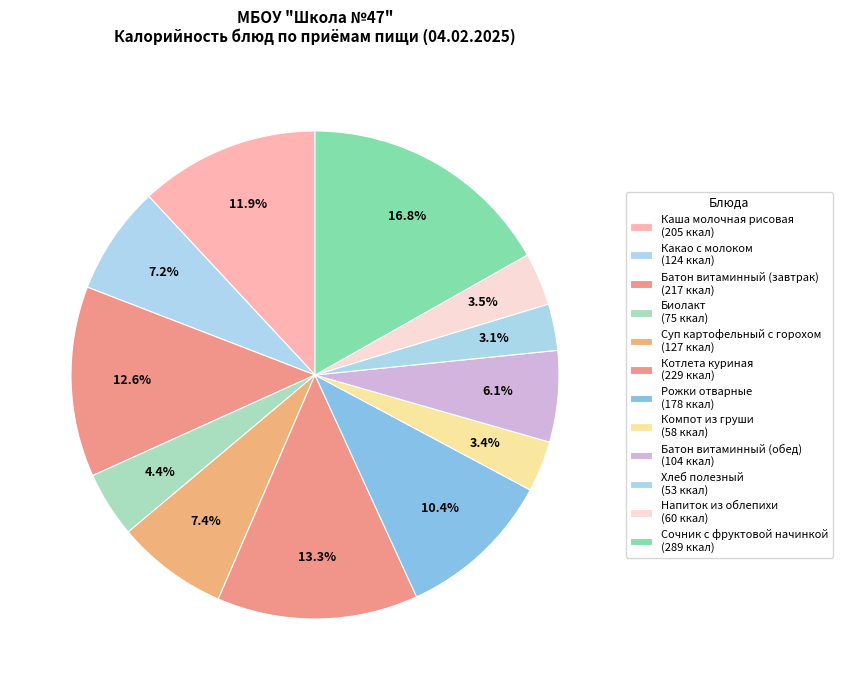

To the nearest percent, what is the average slice percentage?

8%